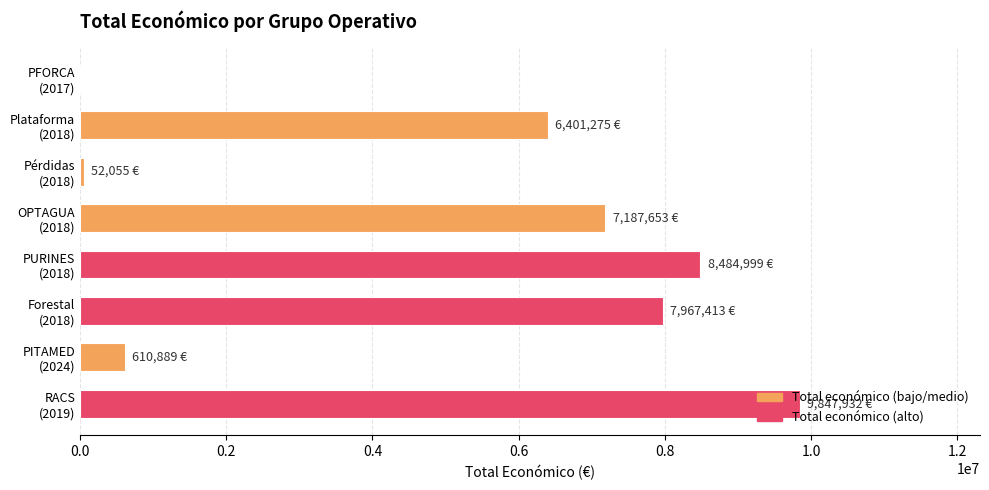

How many values exceed 7187653?

3